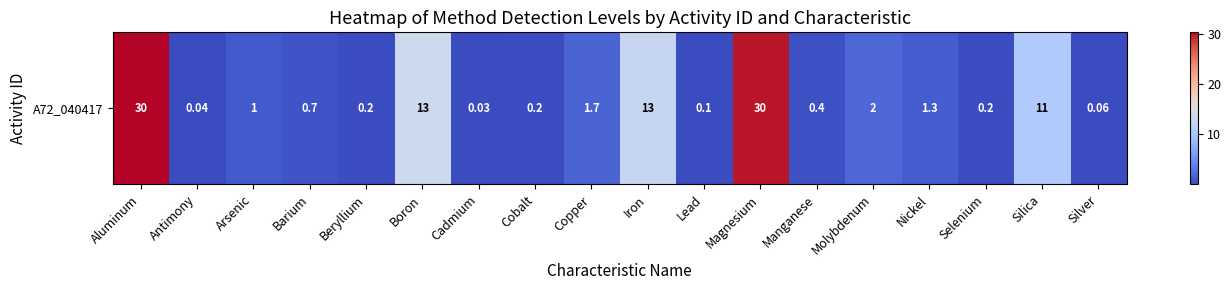

The value at Lead is 0.1. True or false?

True